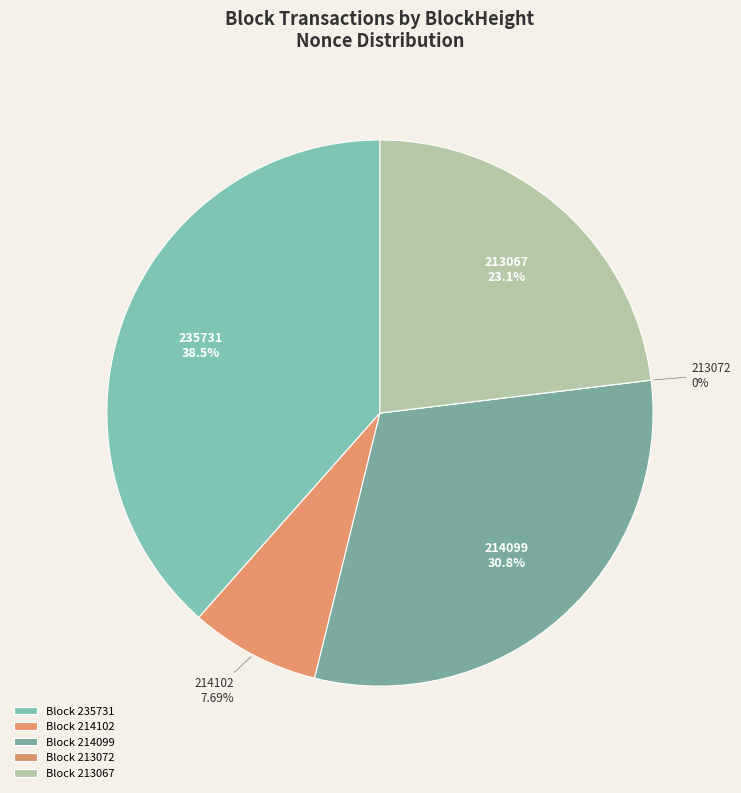

To the nearest percent, what is the difference between the 214102 and 235731 slice percentages?

31%